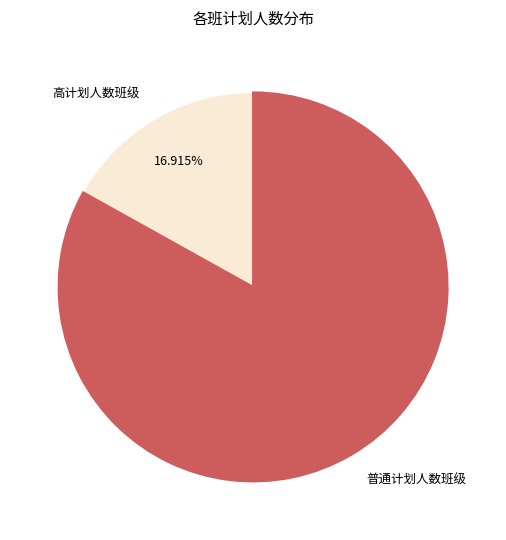

Which slice is the largest?

普通计划人数班级